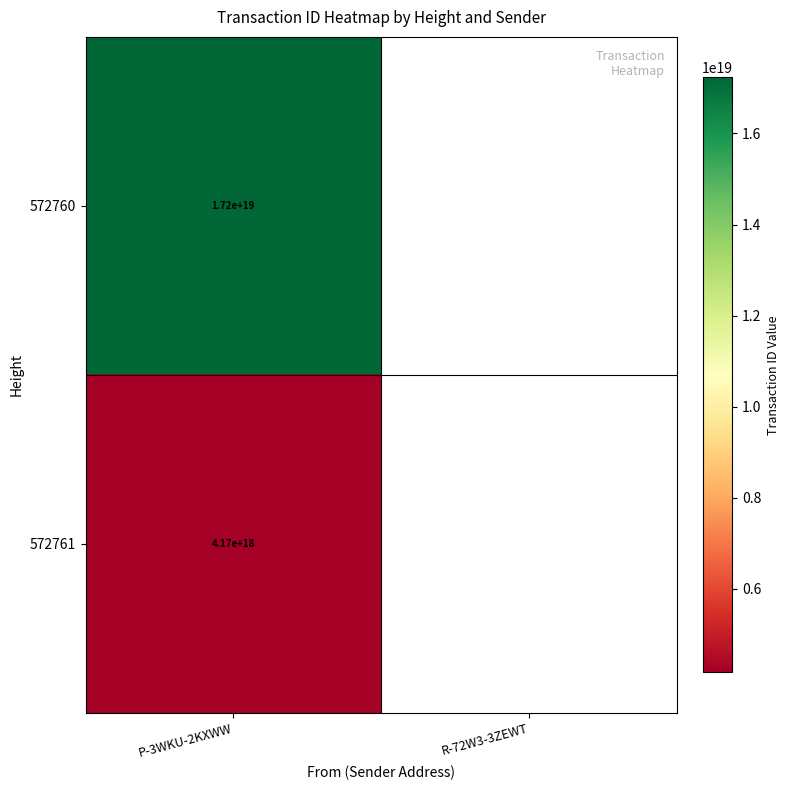

Rank the series at P-3WKU-2KXWW from highest to lowest value.

572760, 572761